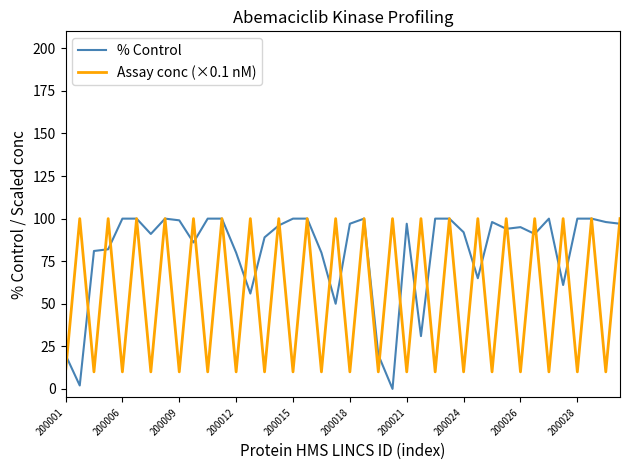

What is the difference between the maximum and minimum values in the Assay conc (×0.1 nM) series?

90